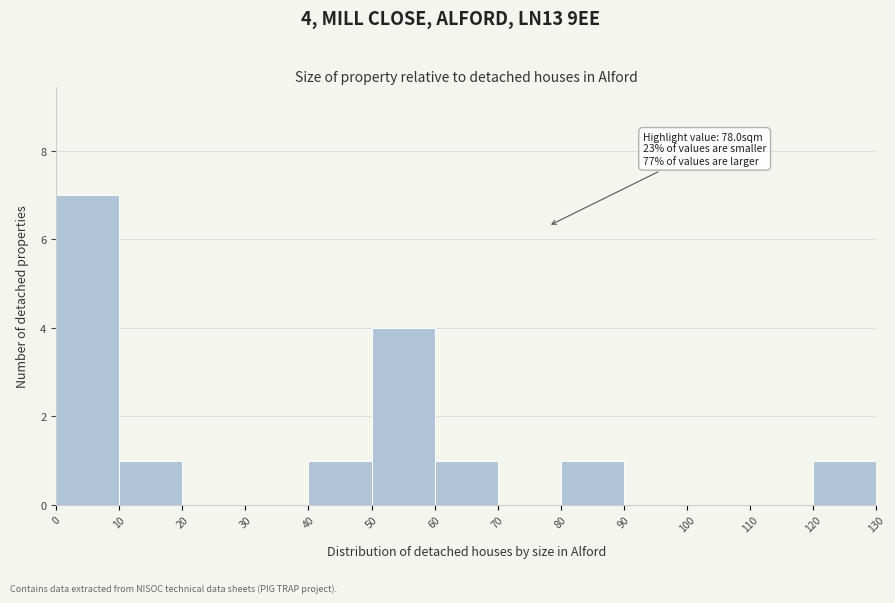

Which range on the x-axis has the tallest bar?

0 to 10